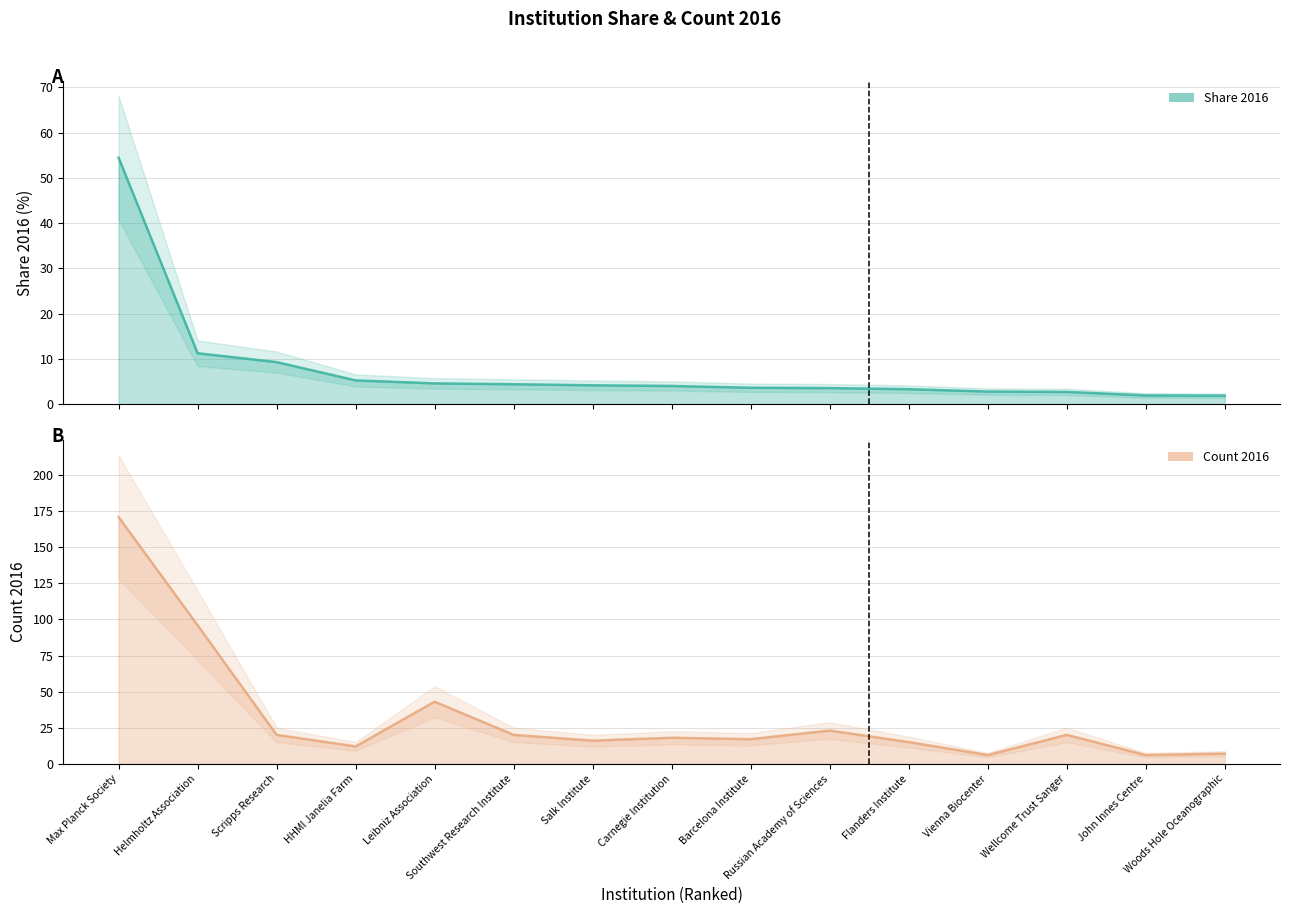

What position from the right is Carnegie Institution?

8